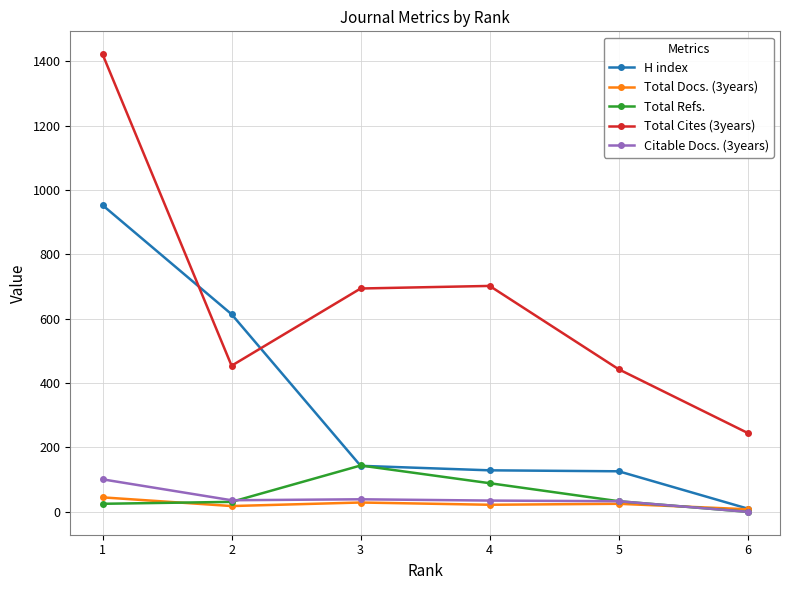

True or false: Total Cites (3years) has a value of 454 at 2.

True